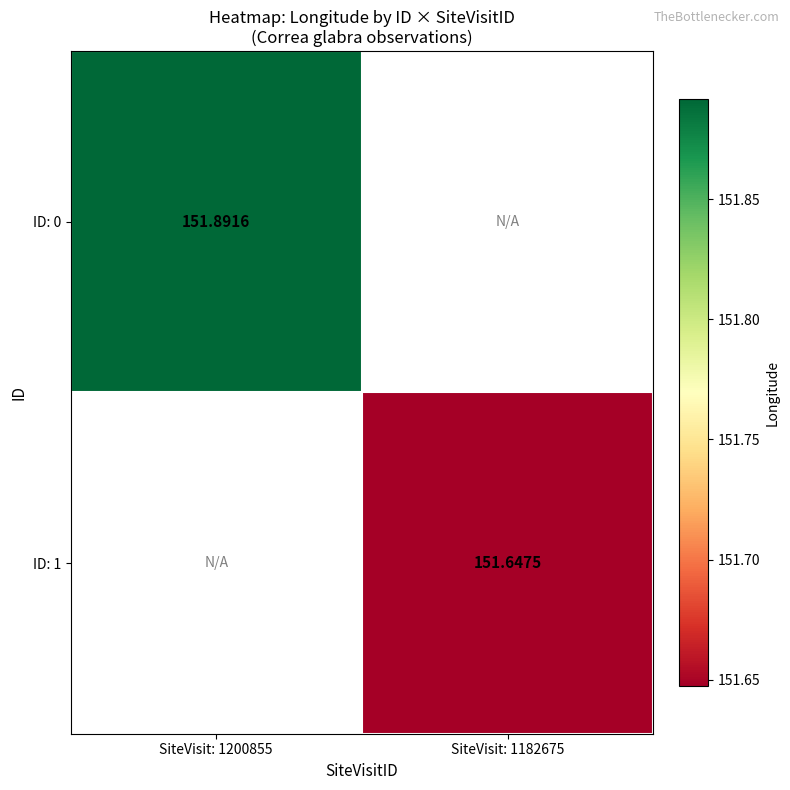

Is the value of ID: 0 at SiteVisit: 1200855 greater than the value of ID: 1 at SiteVisit: 1182675?

Yes